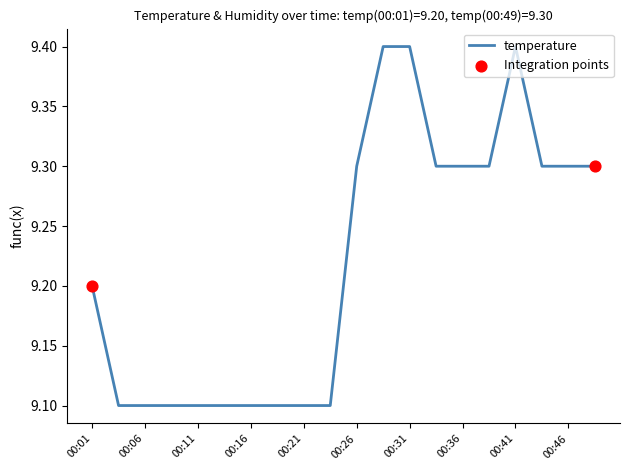

What is the greatest value displayed?

9.4